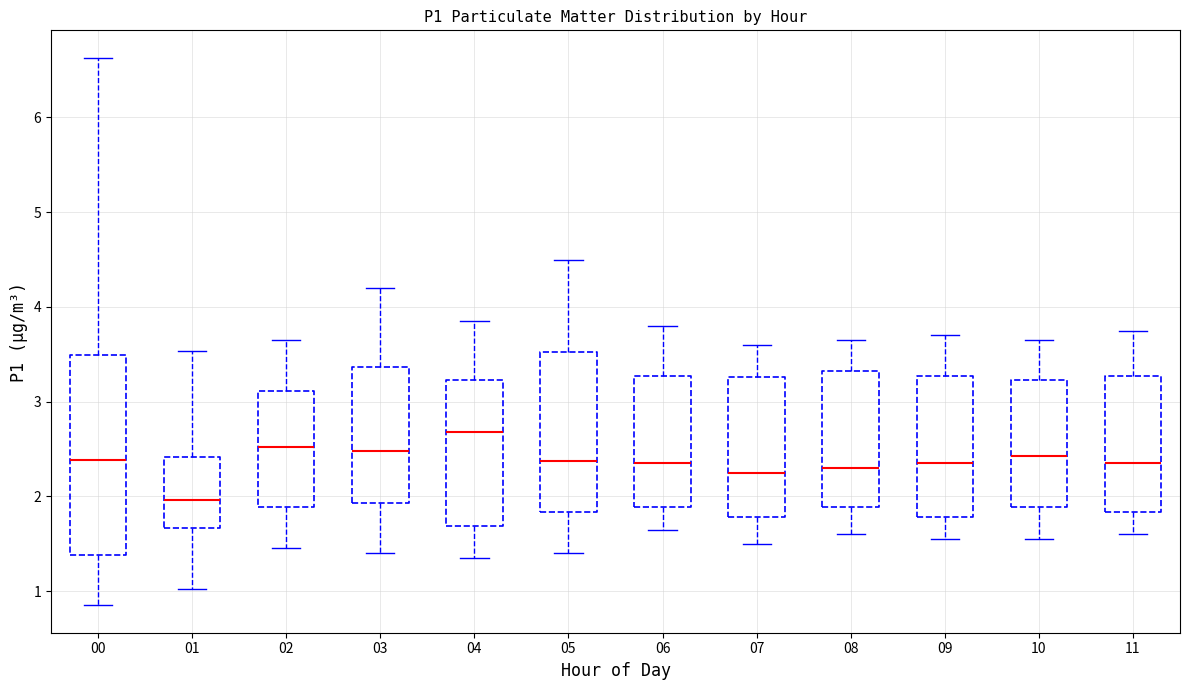

Reading left to right, read every box against the y-axis: the position of its median line, the range the box covers, and the ends of its whiskers. The values are not printed on the chart, so give them approximately, as read against the axis.

00: median 2.4, box 1.4 to 3.5, whiskers 0.9 to 6.6
01: median 2.0, box 1.7 to 2.4, whiskers 1.0 to 3.5
02: median 2.5, box 1.9 to 3.1, whiskers 1.5 to 3.7
03: median 2.5, box 1.9 to 3.4, whiskers 1.4 to 4.2
04: median 2.7, box 1.7 to 3.2, whiskers 1.4 to 3.9
05: median 2.4, box 1.8 to 3.5, whiskers 1.4 to 4.5
06: median 2.4, box 1.9 to 3.3, whiskers 1.7 to 3.8
07: median 2.3, box 1.8 to 3.3, whiskers 1.5 to 3.6
08: median 2.3, box 1.9 to 3.3, whiskers 1.6 to 3.7
09: median 2.4, box 1.8 to 3.3, whiskers 1.6 to 3.7
10: median 2.4, box 1.9 to 3.2, whiskers 1.6 to 3.7
11: median 2.4, box 1.8 to 3.3, whiskers 1.6 to 3.8